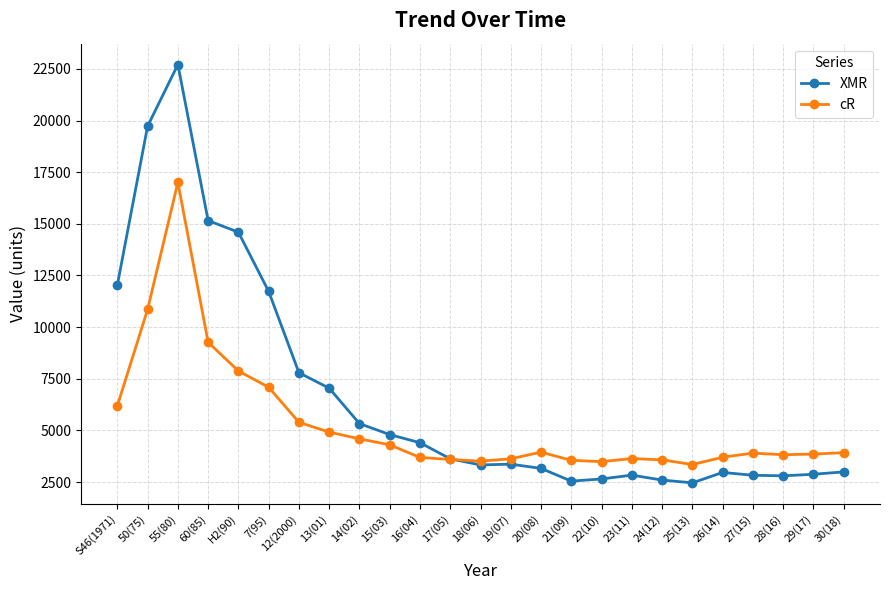

What is the label of the 23rd point from the right?

55(80)